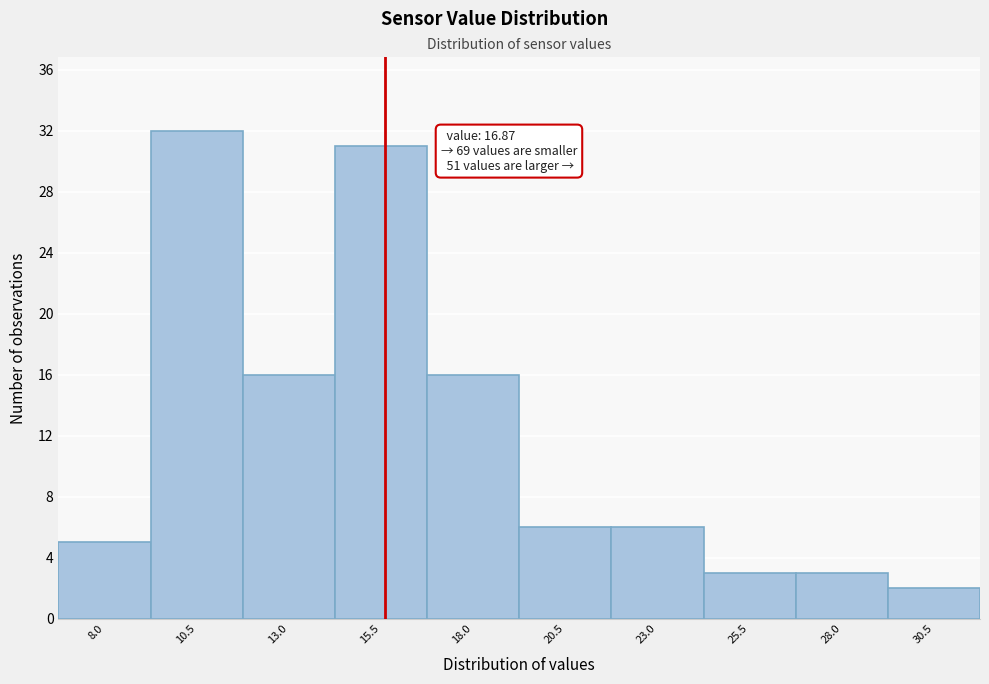

Reading left to right, transcribe all the data shown in this chart.

8.0=5	10.5=32	13.0=16	15.5=31	18.0=16	20.5=6	23.0=6	25.5=3	28.0=3	30.5=2